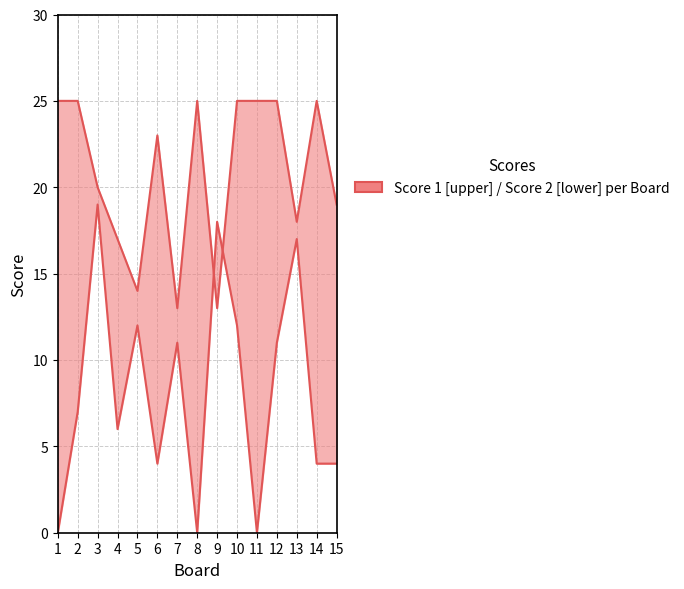

How many values in the Score 1 series are below 23?

7